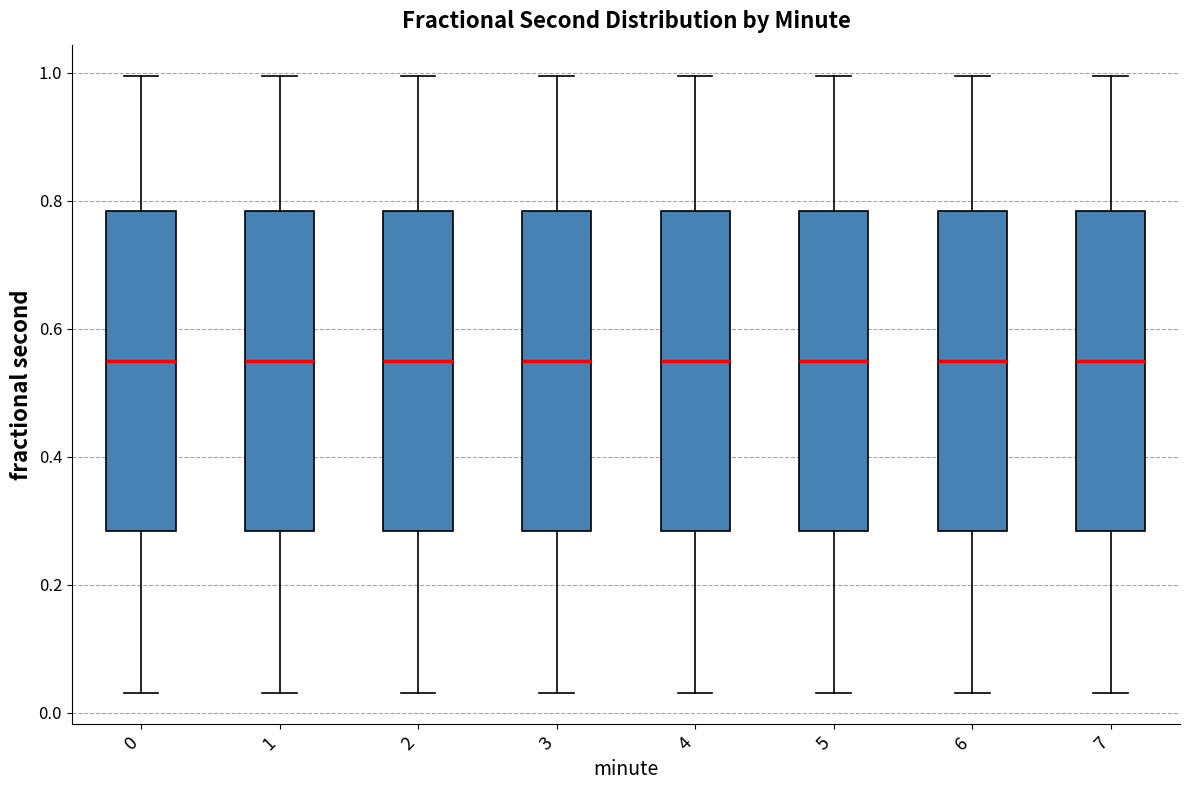

Reading left to right, transcribe this box plot: for each box, give where its median line is, the range the box spans, and where its two whiskers end, as read against the y-axis. The values are not printed on the chart, so give them approximately, as read against the axis.

0: median 0.56, box 0.28 to 0.78, whiskers 0.04 to 1.00
1: median 0.56, box 0.28 to 0.78, whiskers 0.04 to 1.00
2: median 0.56, box 0.28 to 0.78, whiskers 0.04 to 1.00
3: median 0.56, box 0.28 to 0.78, whiskers 0.04 to 1.00
4: median 0.56, box 0.28 to 0.78, whiskers 0.04 to 1.00
5: median 0.56, box 0.28 to 0.78, whiskers 0.04 to 1.00
6: median 0.56, box 0.28 to 0.78, whiskers 0.04 to 1.00
7: median 0.56, box 0.28 to 0.78, whiskers 0.04 to 1.00